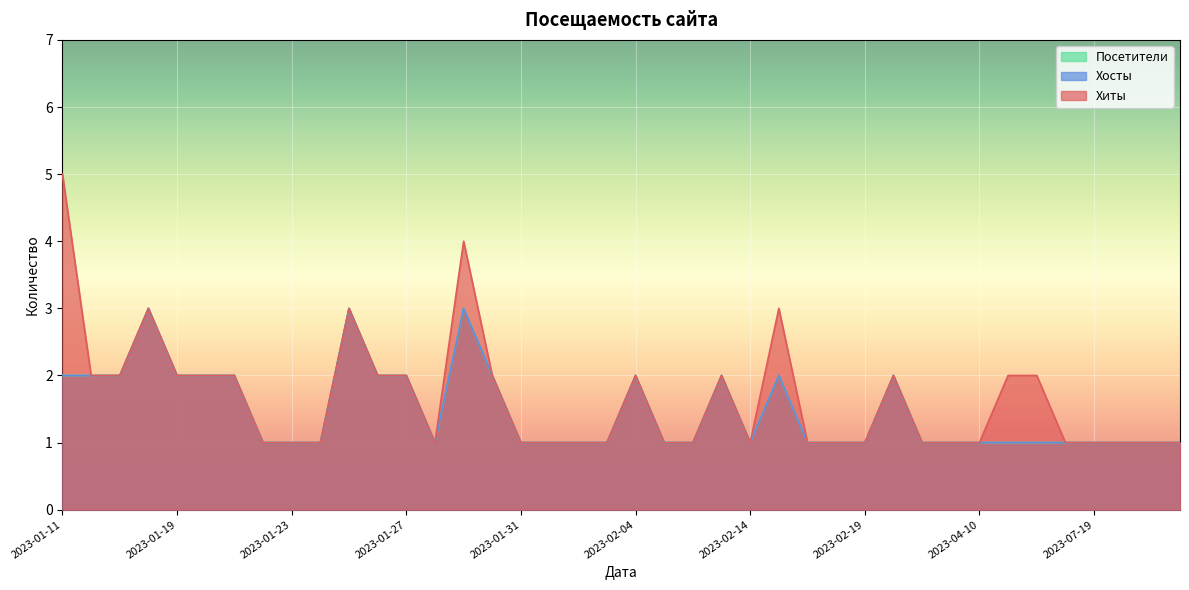

In Хиты, how many points are higher than both neighbors (excluding endpoints)?

7